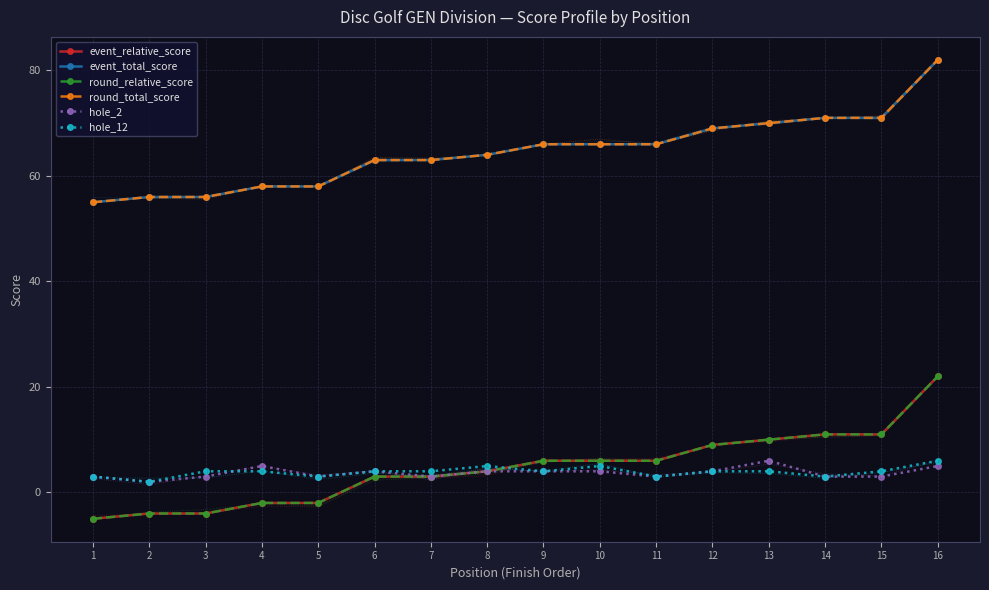

At 2, list the series in order from largest to smallest.

event_total_score, round_total_score, hole_2, hole_12, event_relative_score, round_relative_score